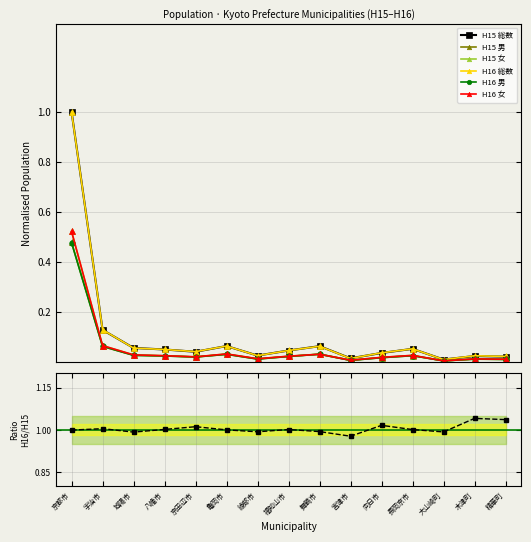

What is the label of the 10th point from the right?

亀岡市